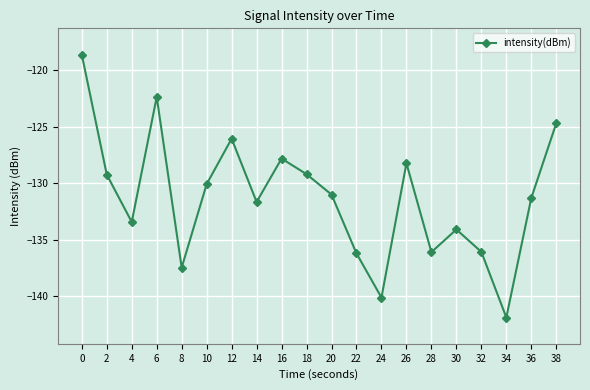

How many categories are shown in the chart?

20